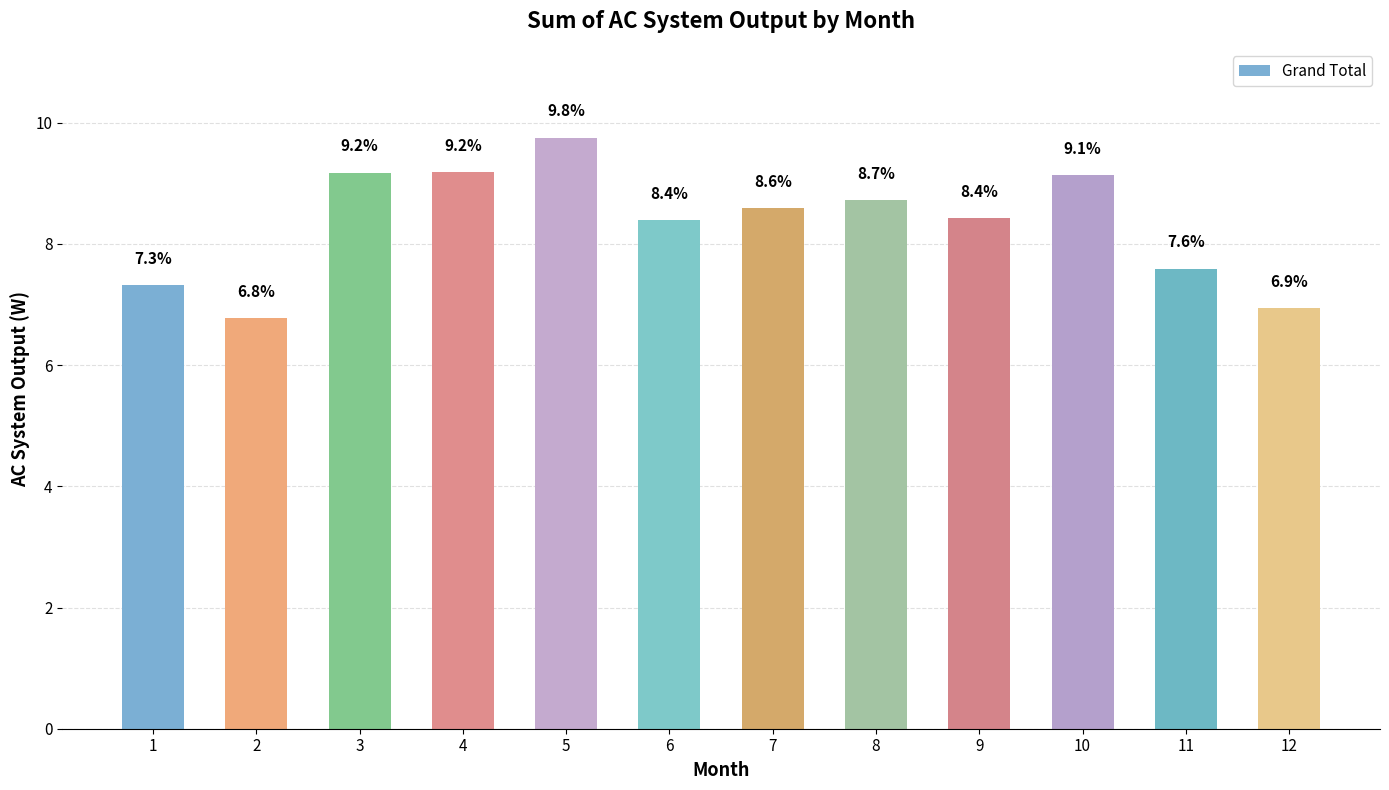

What is the minimum value shown in the chart?

6.8